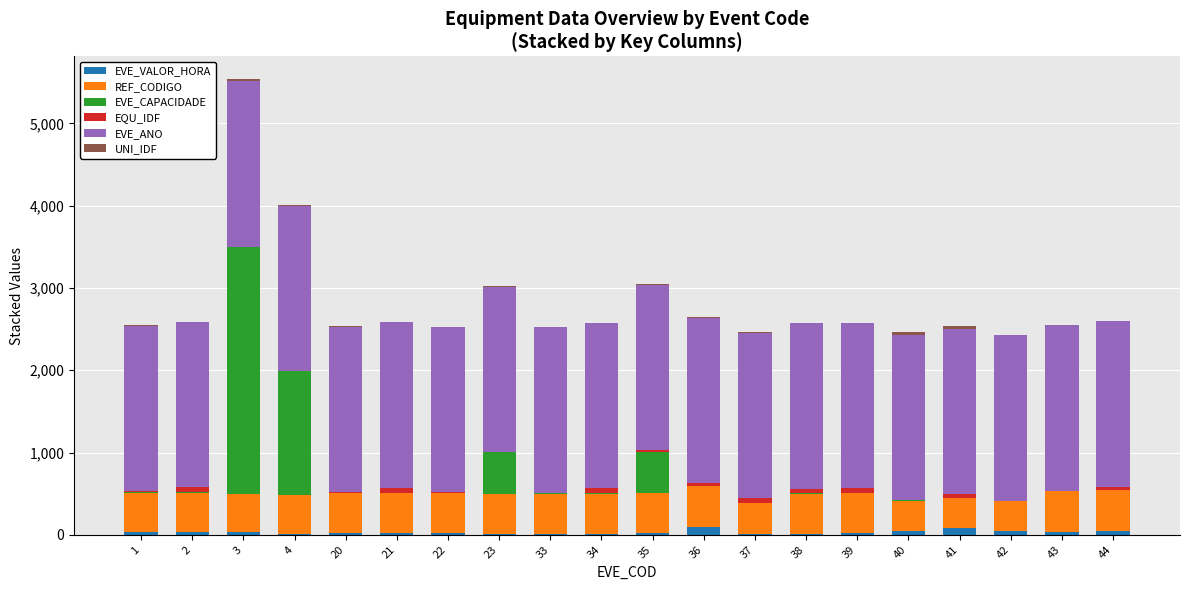

At which category is the sum across all series the highest?

3